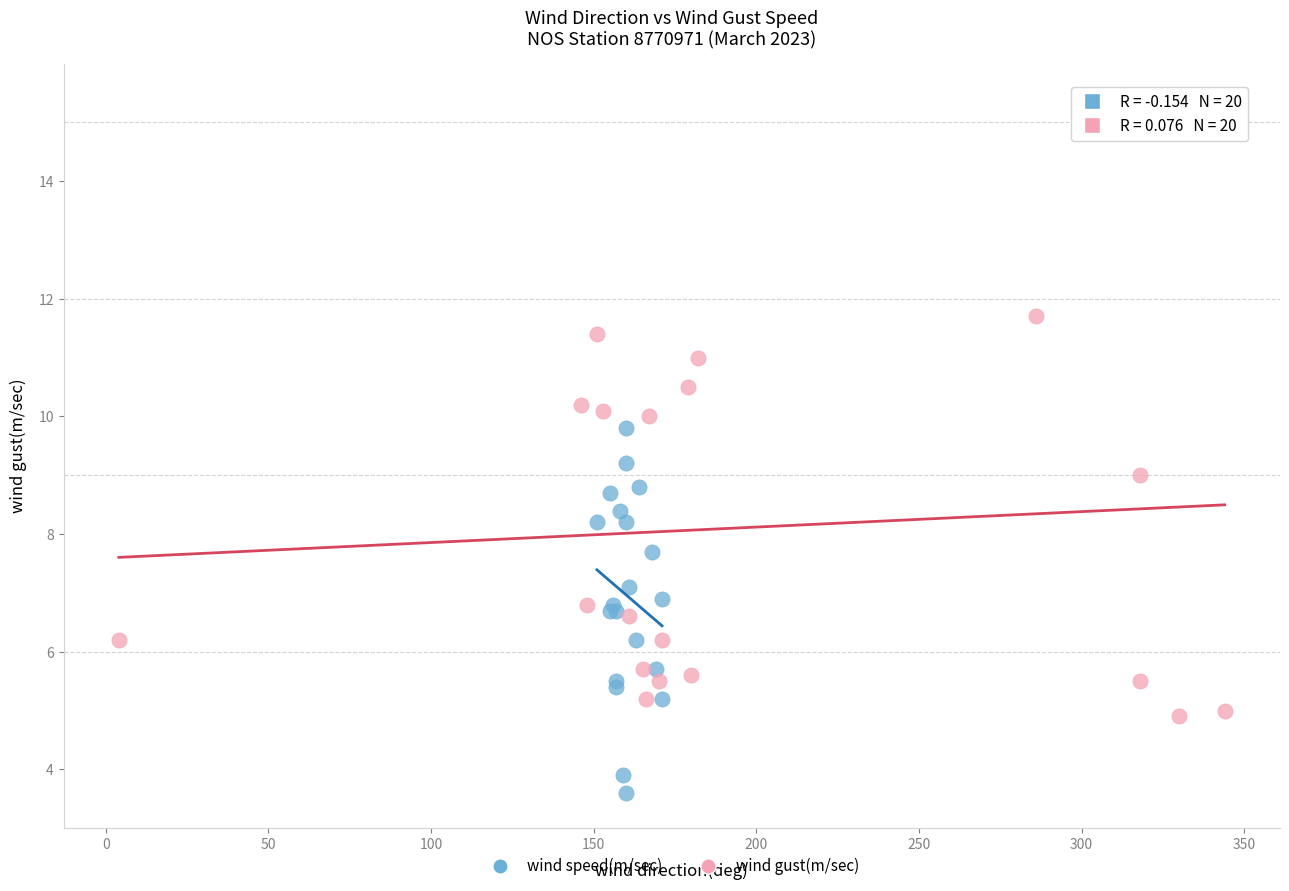

Which series contains the highest Y value?

wind gust(m/sec)